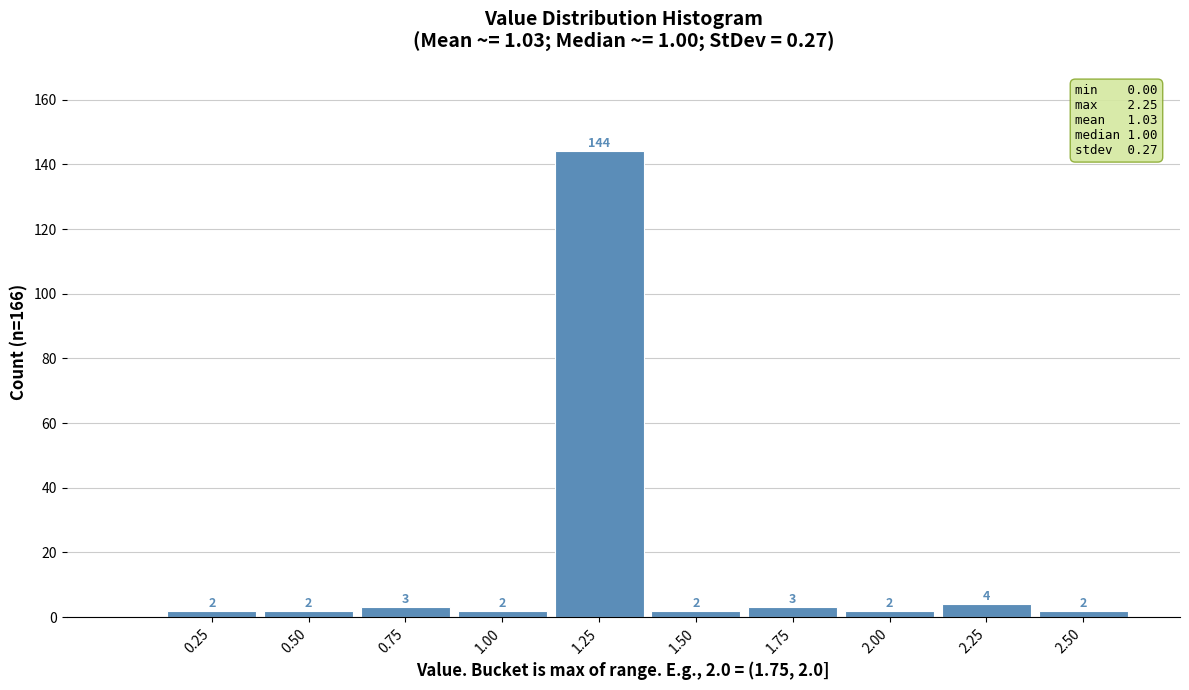

Reading right to left, list all the values displayed in this chart.

2	4	2	3	2	144	2	3	2	2